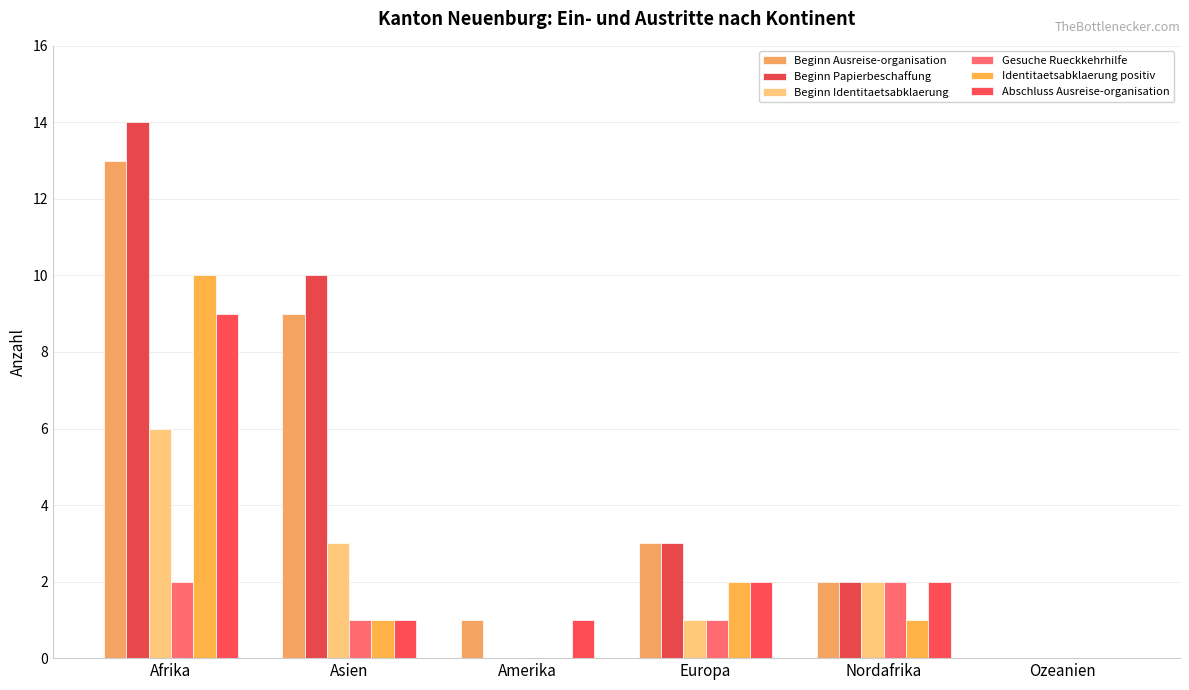

What is the total value across all series at Asien?

25